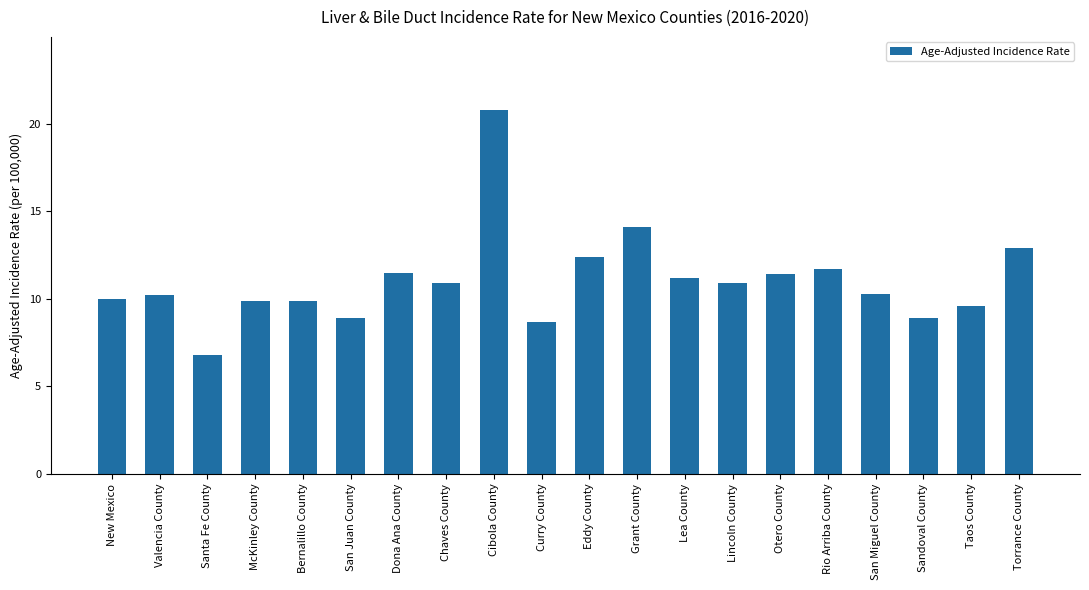

Reading right to left, transcribe all the data shown in this chart.

12.9	9.6	8.9	10.3	11.7	11.4	10.9	11.2	14.1	12.4	8.7	20.8	10.9	11.5	8.9	9.9	9.9	6.8	10.2	10.0